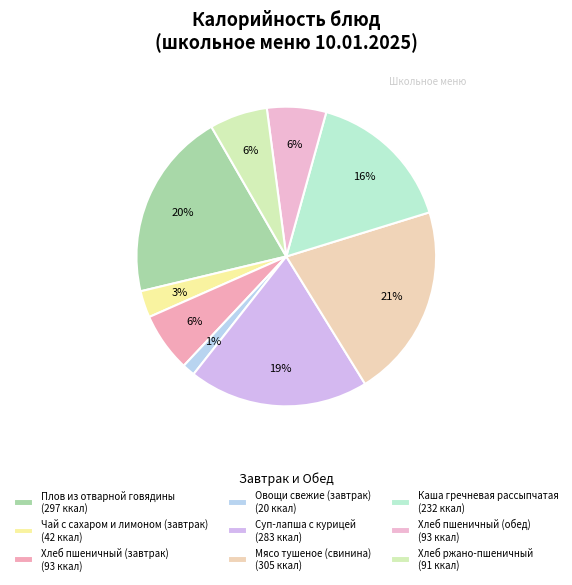

To the nearest percent, what portion does Плов из отварной говядины represent?

20%